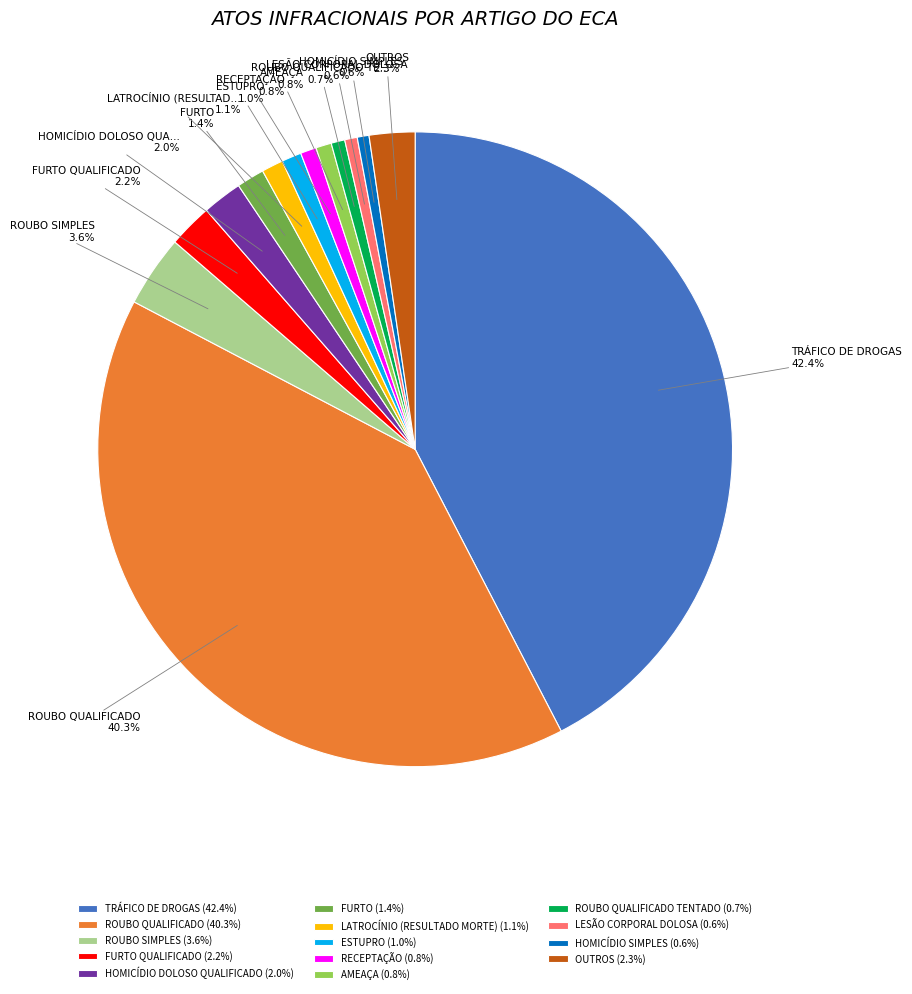

Is FURTO (1.4%) the majority of the pie?

No